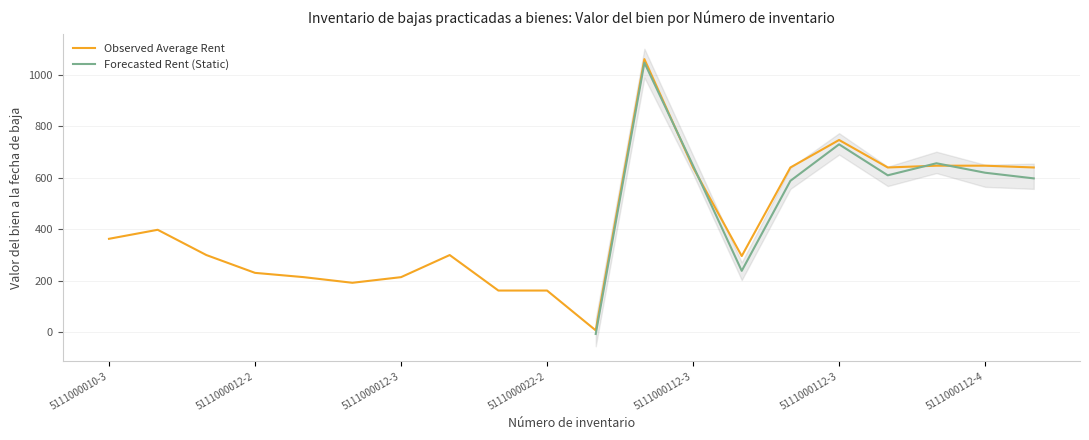

Approximately how many times larger is the value at 5111000012-316 compared to 5111000012-233?

0.9